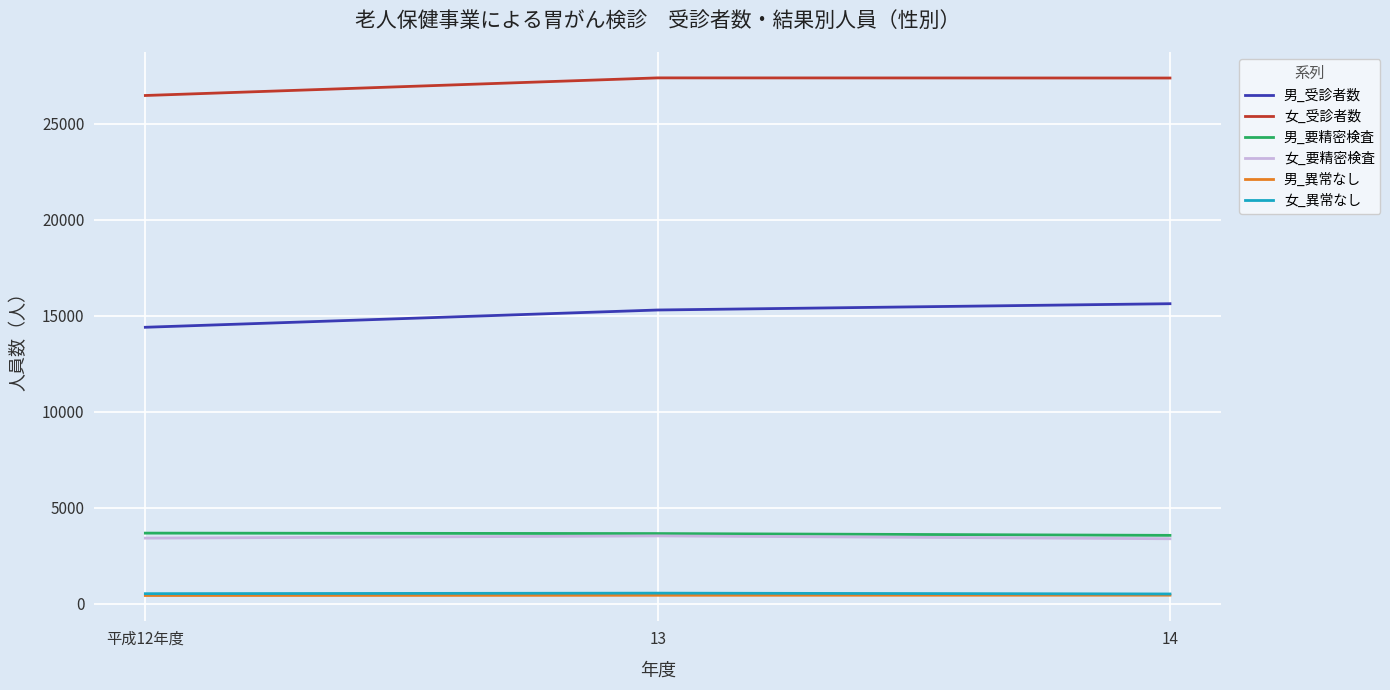

The value of 男_要精密検査 at 14 is 1680. True or false?

False